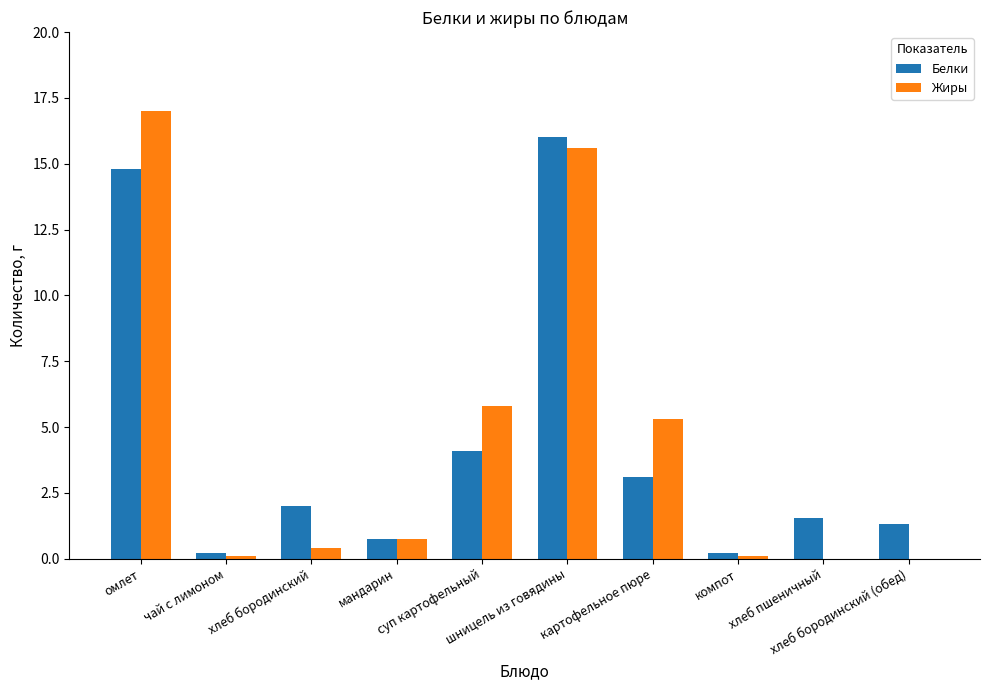

Is it true that Белки equals 2.0 at хлеб бородинский?

True